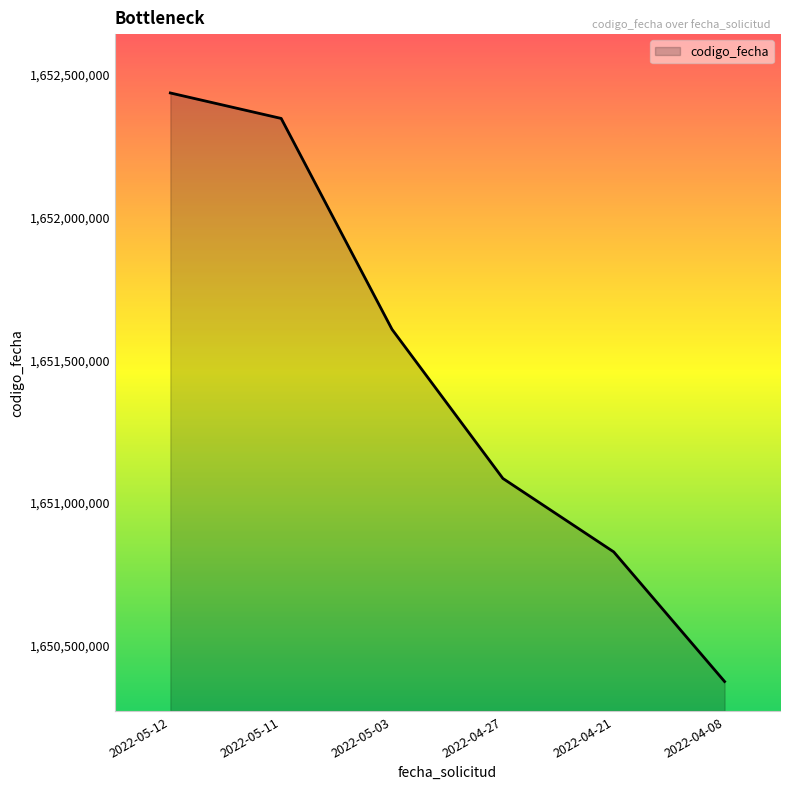

What is the change in value from 2022-05-12 to 2022-04-27?

-1349986